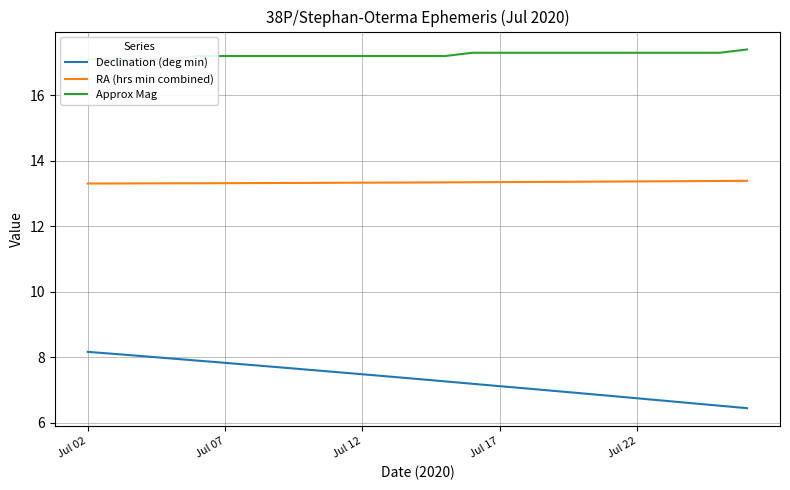

Count the number of data series in this chart.

3